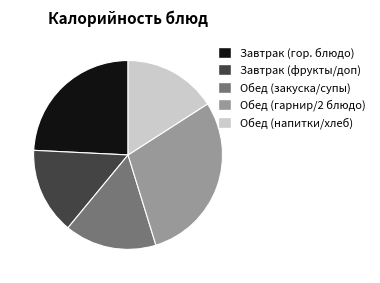

Which slice is the smallest?

Завтрак (фрукты/доп)